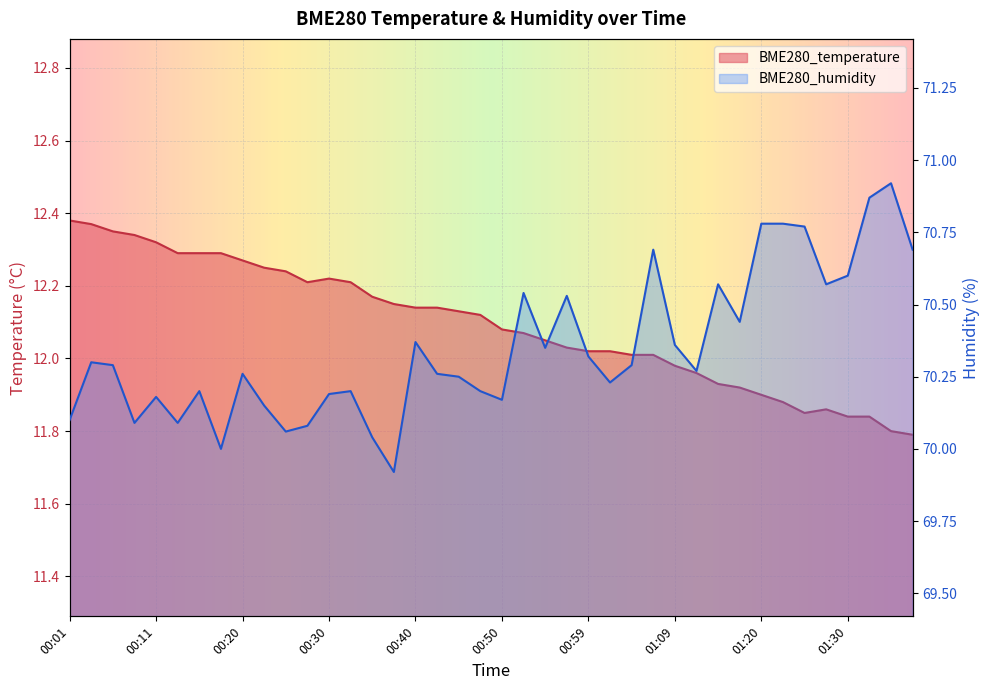

The BME280_humidity series shows 17.7 at 01:20. True or false?

False